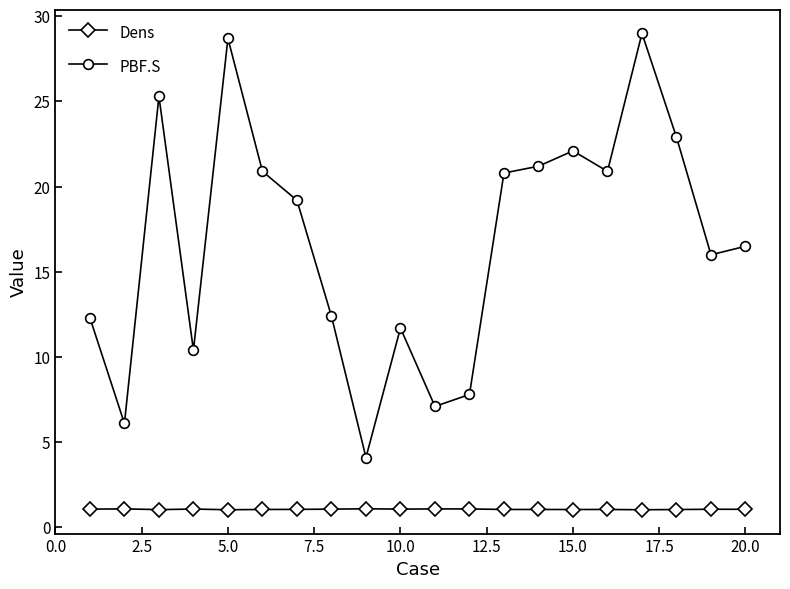

What is the maximum value shown in the chart?

29.0